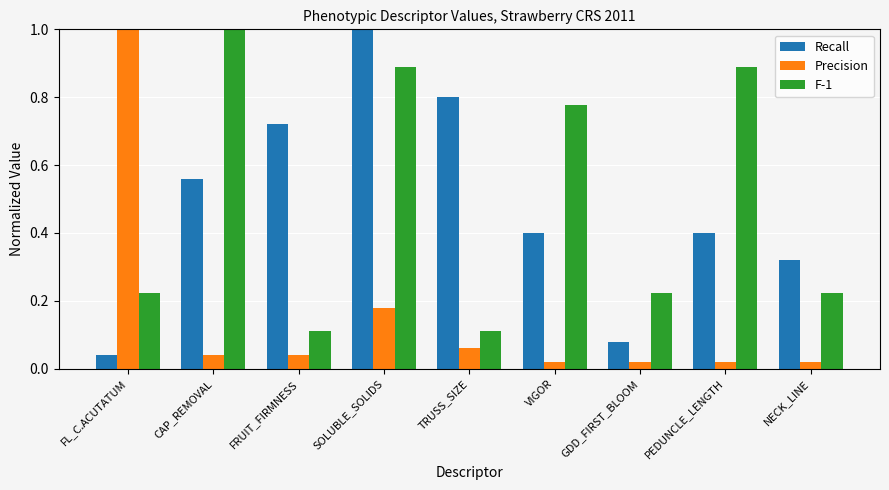

At CAP_REMOVAL, list the series in order from largest to smallest.

F-1, Recall, Precision